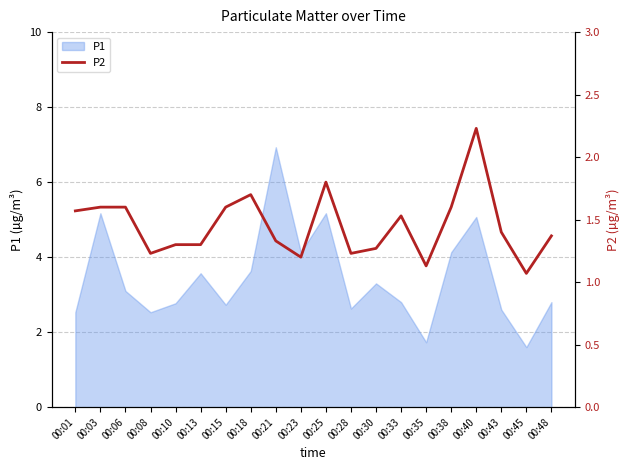

Count the number of categories in the chart.

20